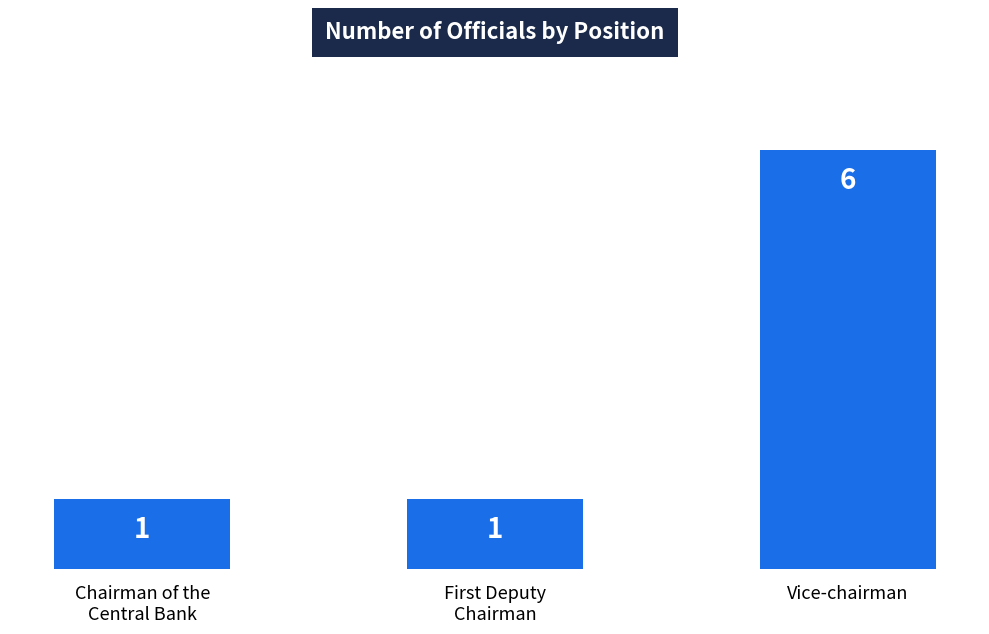

The chart shows a value of 1 at Chairman of the
Central Bank. True or false?

True